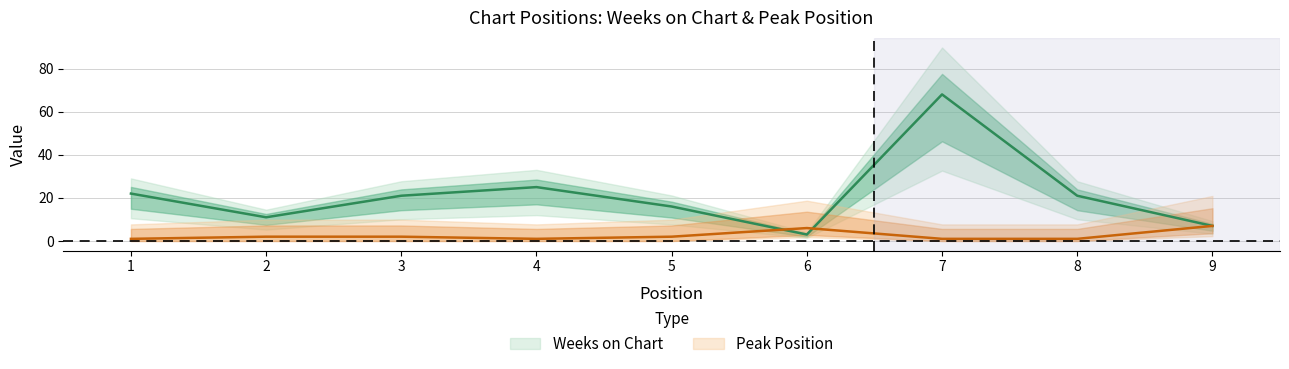

At 6, list the series in order from largest to smallest.

Peak Position, Weeks on Chart